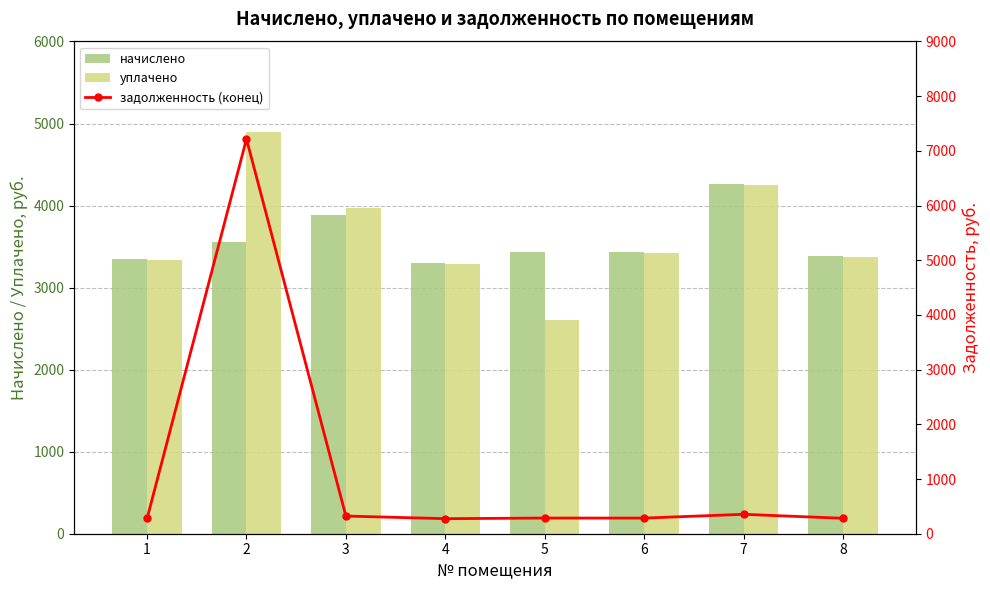

True or false: уплачено has a value of 3289.0 at 4.

True